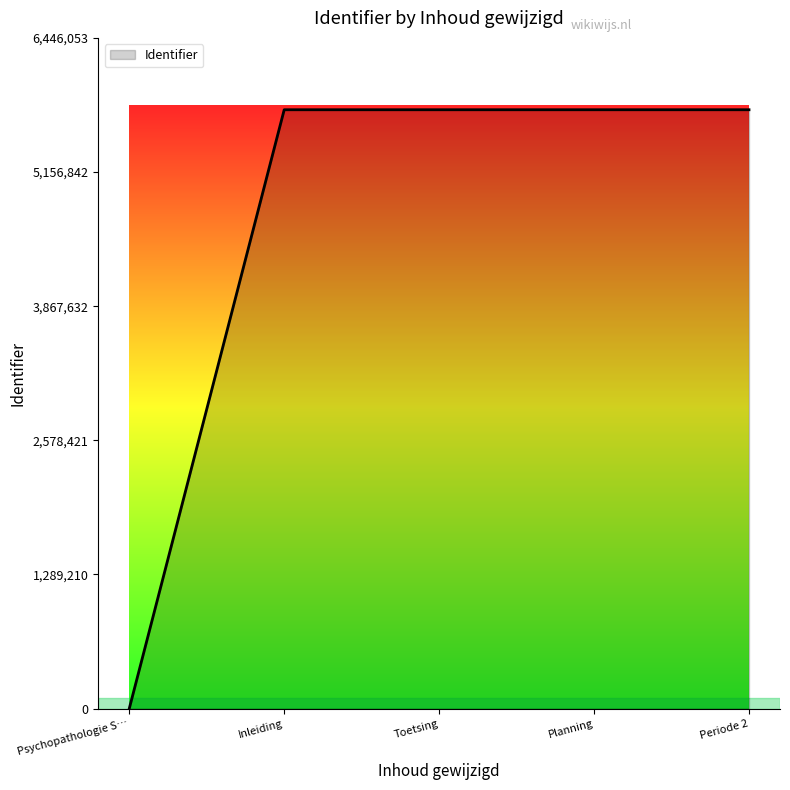

What is the change in value from Toetsing to Planning?

+3